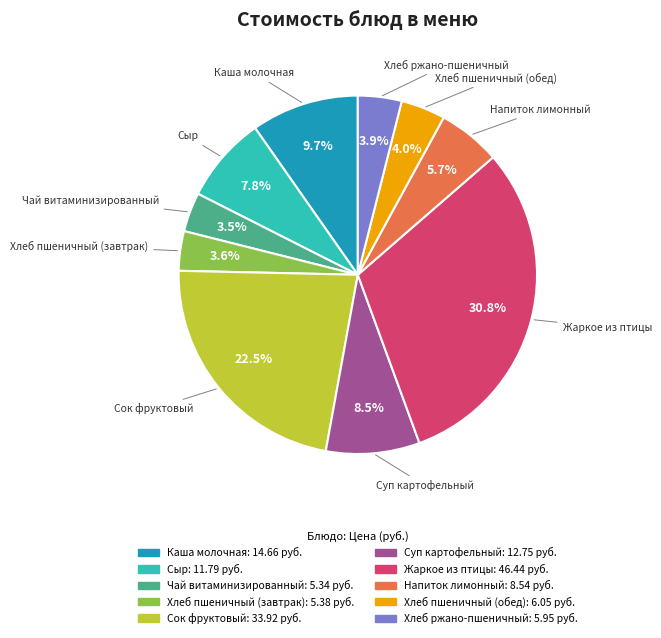

How many segments does this pie chart have?

10